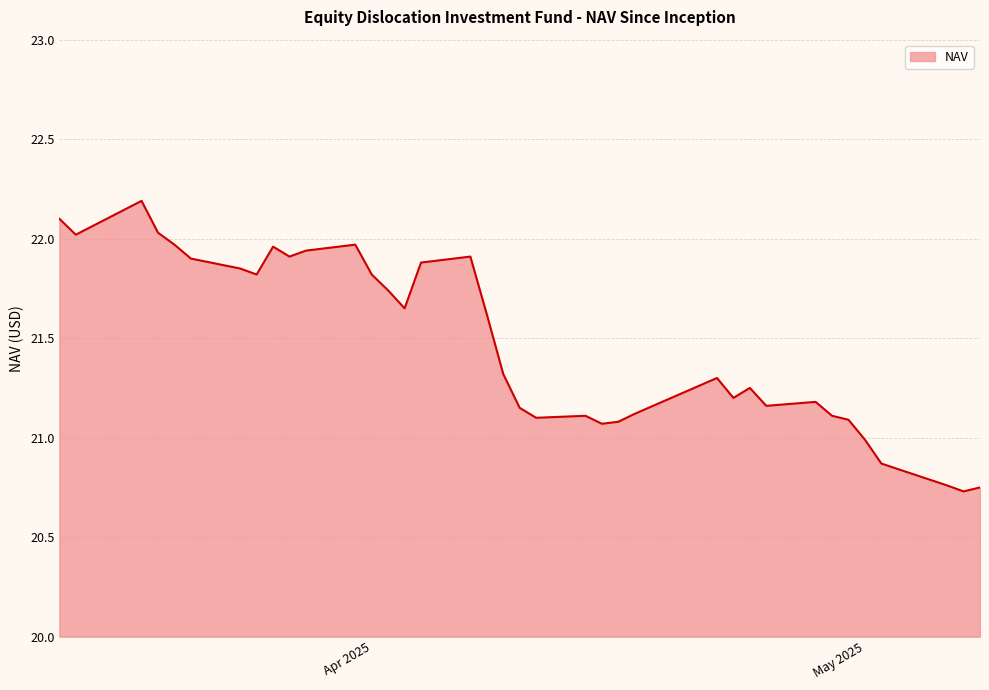

What is the maximum value shown in the chart?

22.2